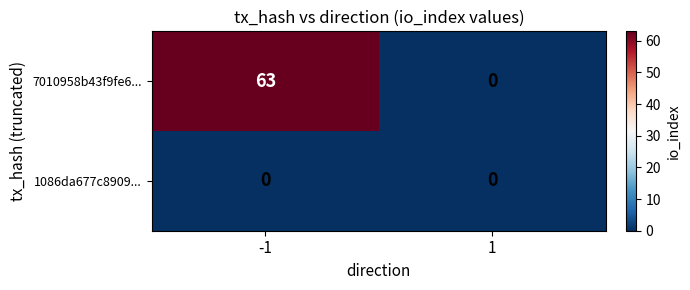

Is the value of 1086da677c8909... at -1 greater than the value of 7010958b43f9fe6... at -1?

No